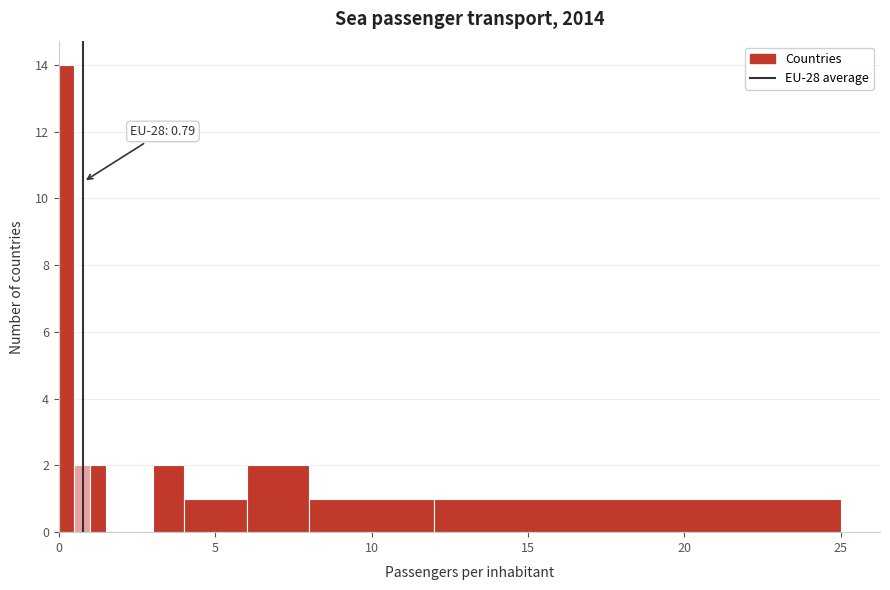

Read against the x-axis, roughly where is the centre of the tallest bar?

0.5